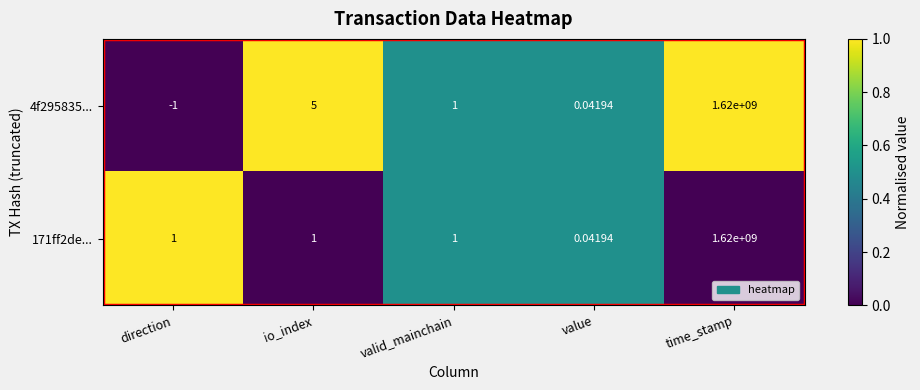

List the series in order of their overall mean, highest first.

4f295835..., 171ff2de...